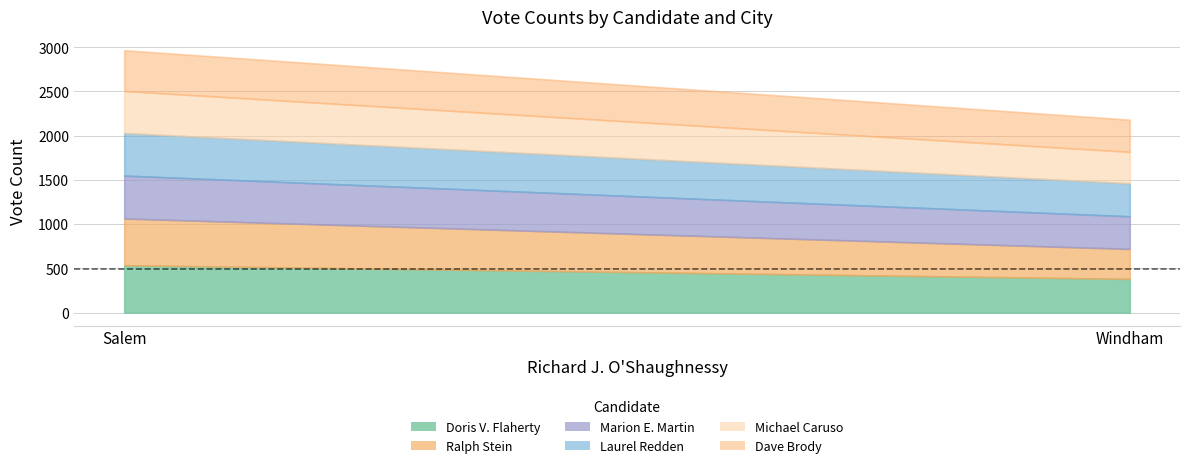

Which has a higher value, Salem or Windham?

Salem